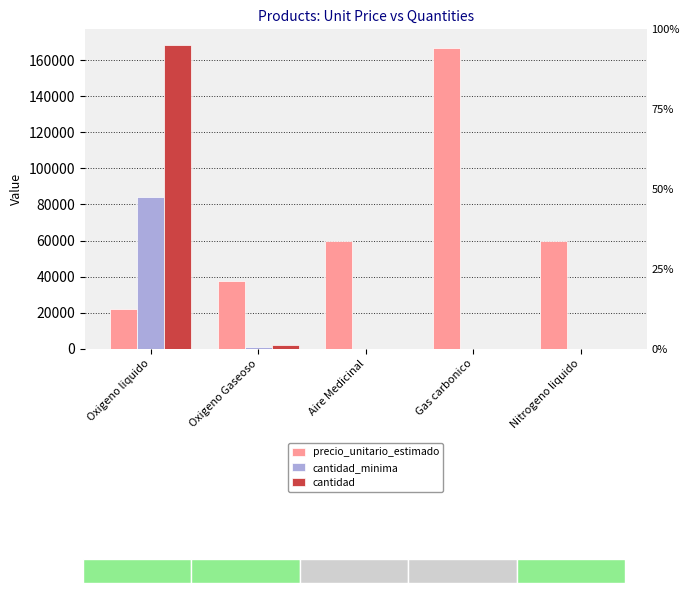

What are all the series names shown in the legend?

precio_unitario_estimado, cantidad_minima, cantidad